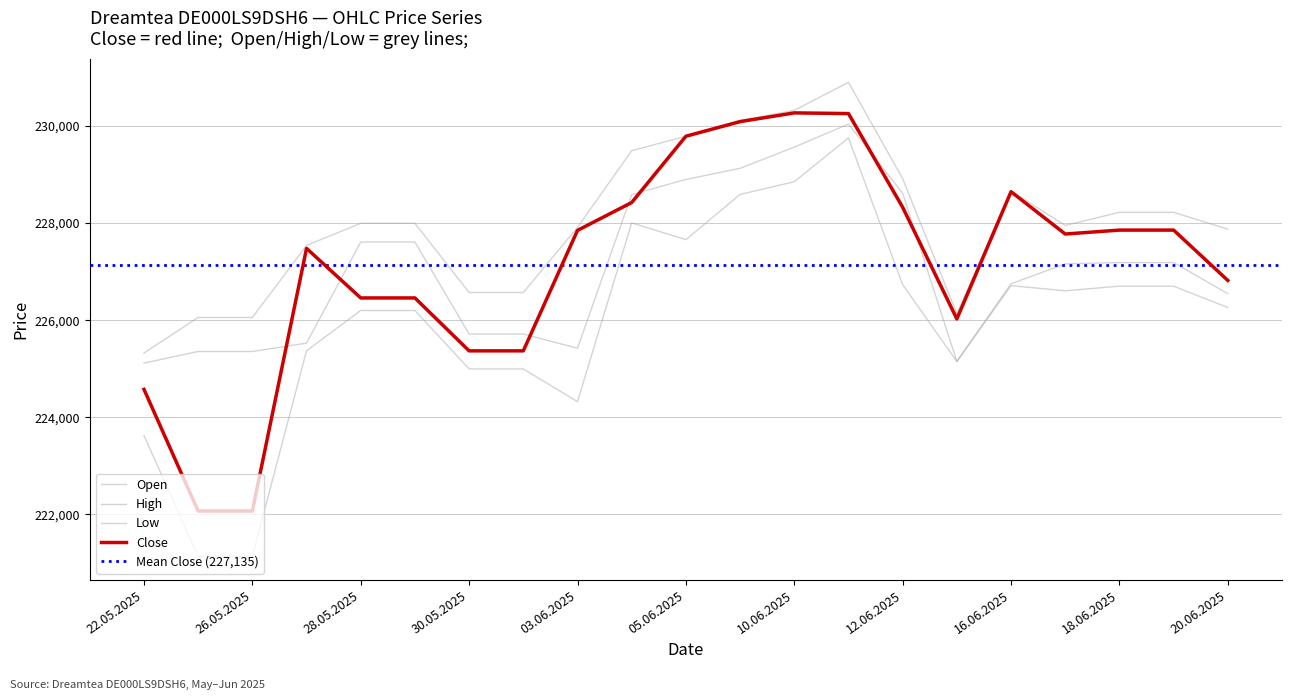

How many values in the Low series are below 226261?

10